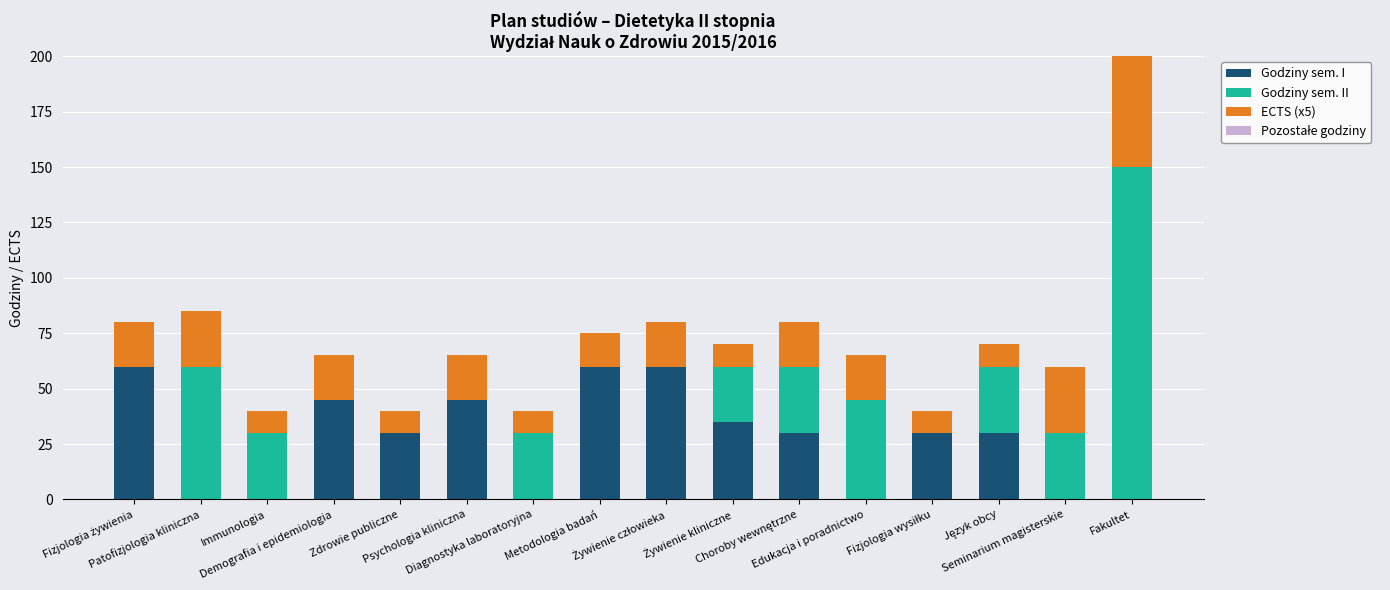

How many ECTS (x5) values are between 10 and 20?

13